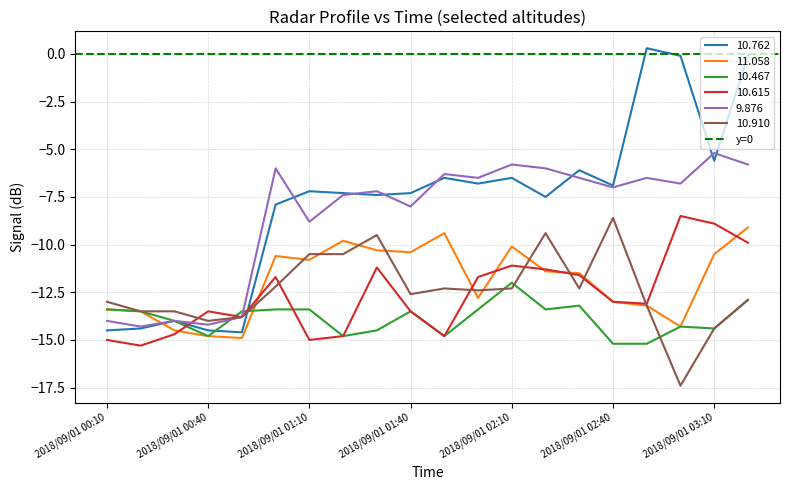

At which label does 11.058 reach its peak?

2018/09/01 03:20